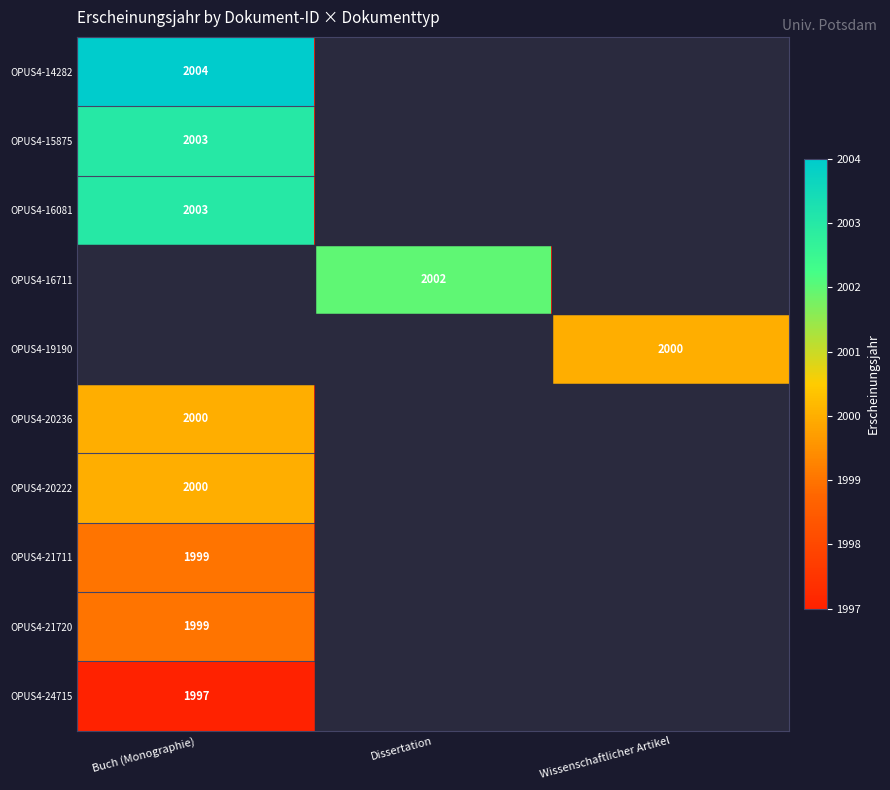

The value of OPUS4-21711 at Buch (Monographie) is 594. True or false?

False